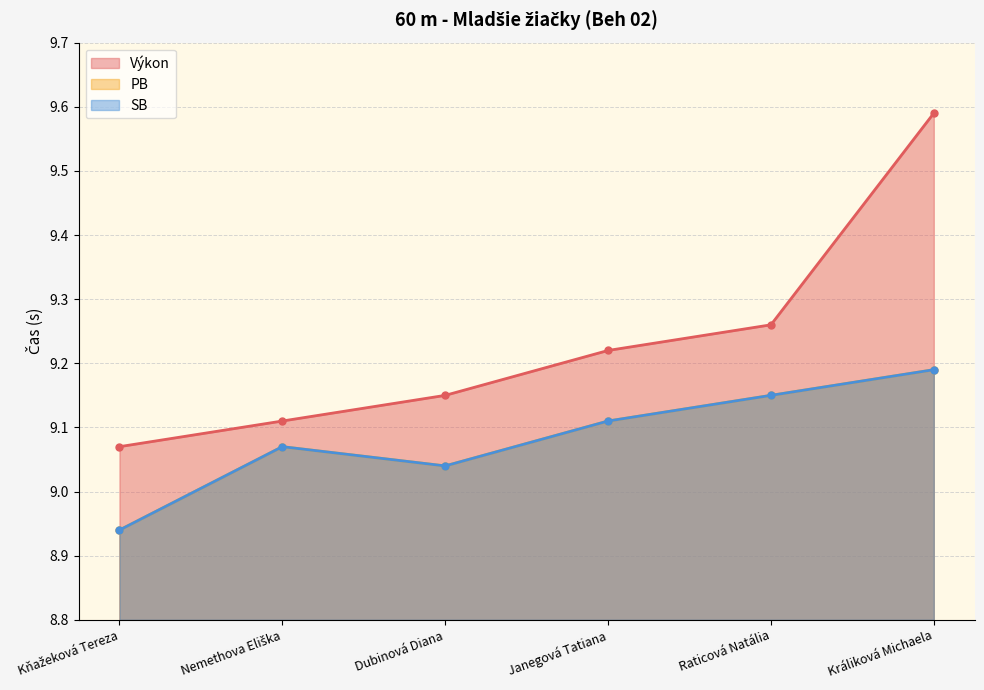

Count the Výkon values in the range 9 to 10.

6